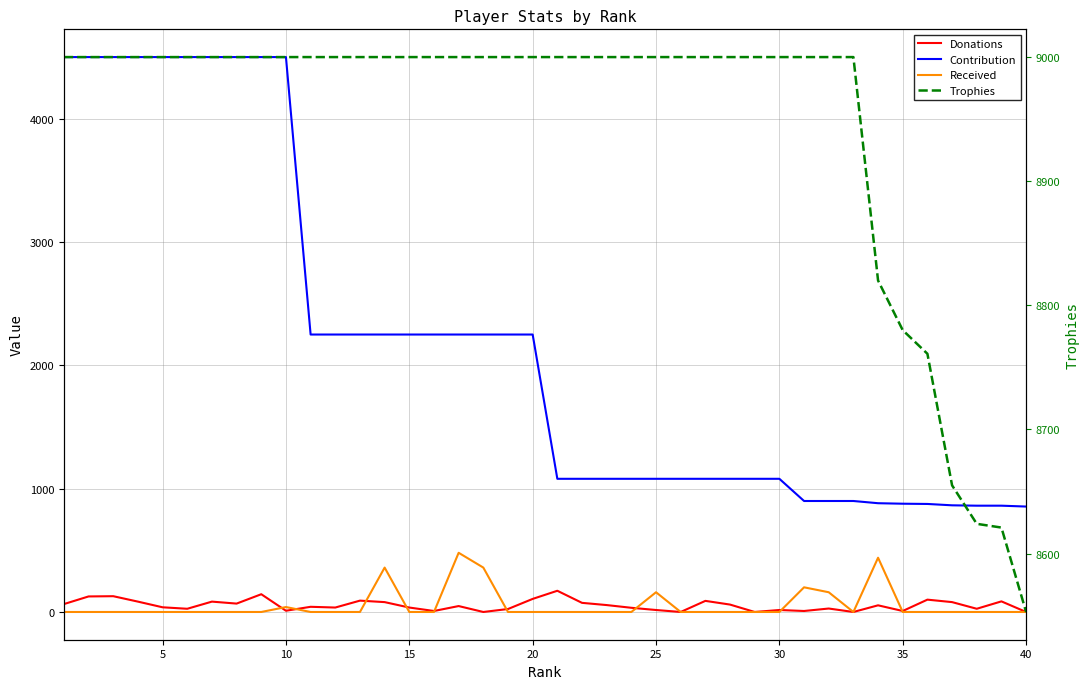

Is this an area chart (filled region under the line)?

No